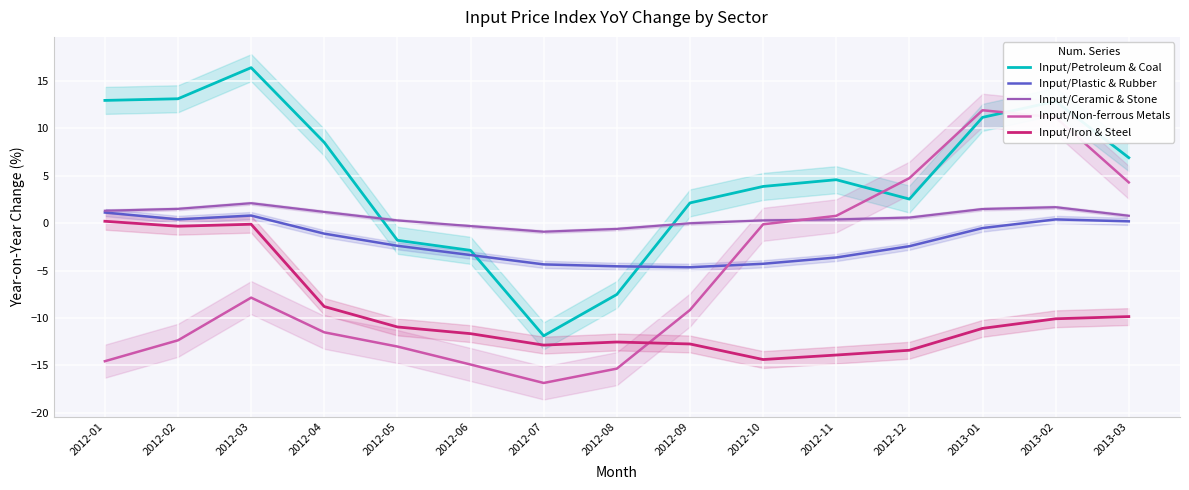

Is the value of Input/Non-ferrous Metals at 2012-11 greater than the value of Input/Ceramic & Stone at 2012-10?

Yes